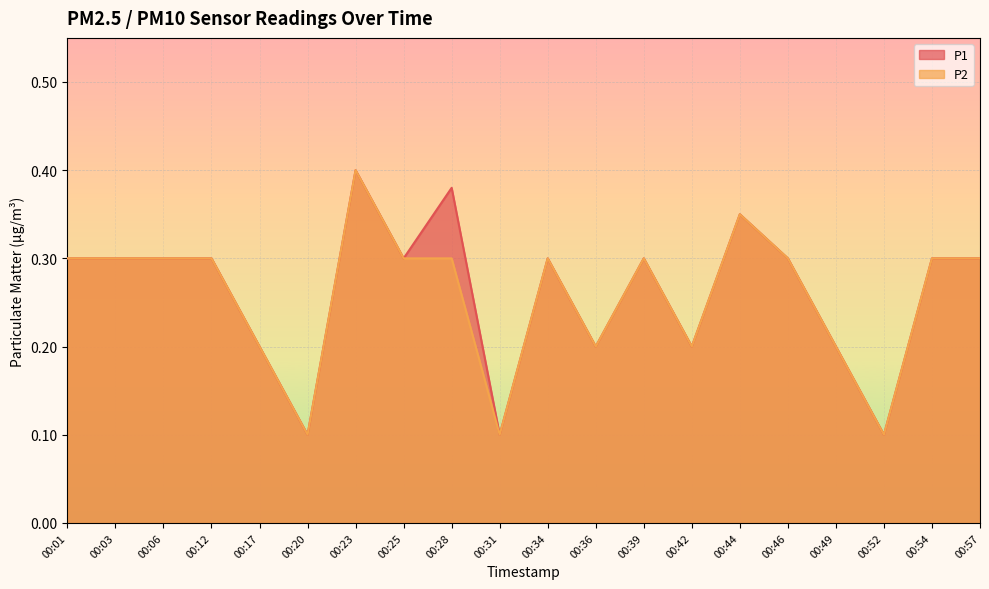

What is the difference between the second highest and minimum values in the P1 series?

0.3